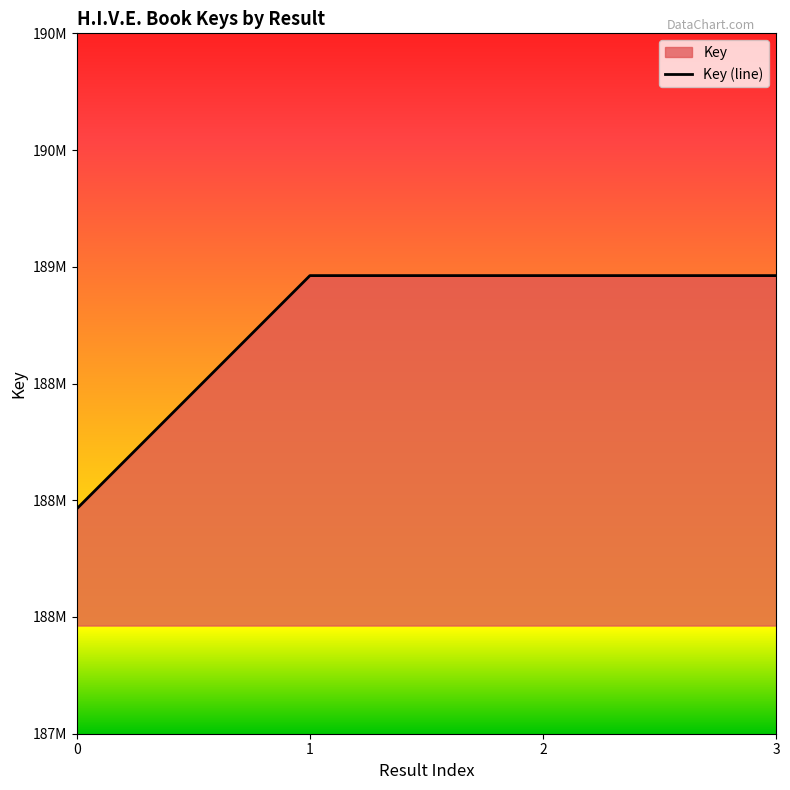

Count the number of data series in this chart.

1